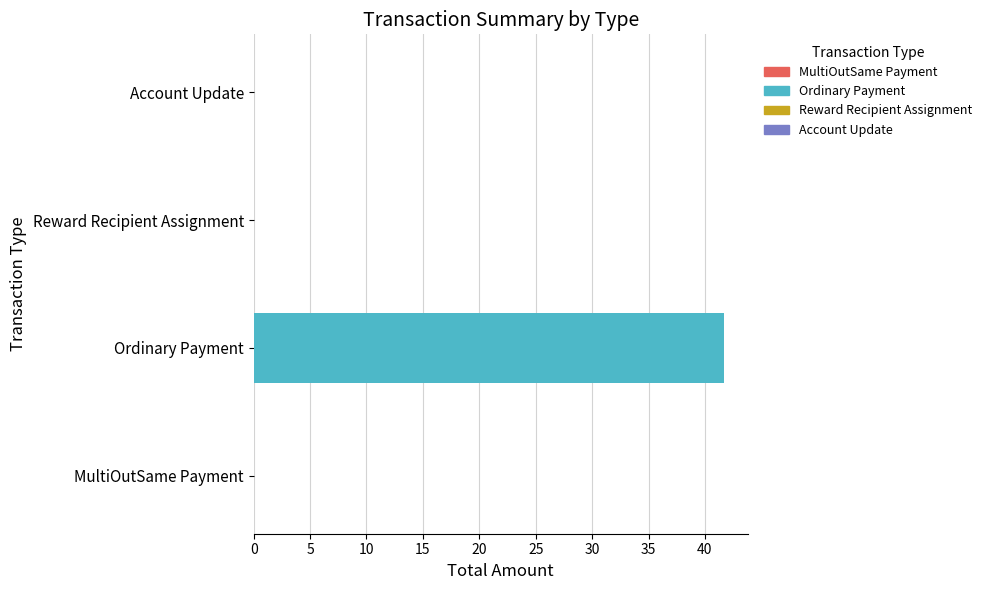

What is the change in value from Ordinary Payment to Account Update?

-41.7